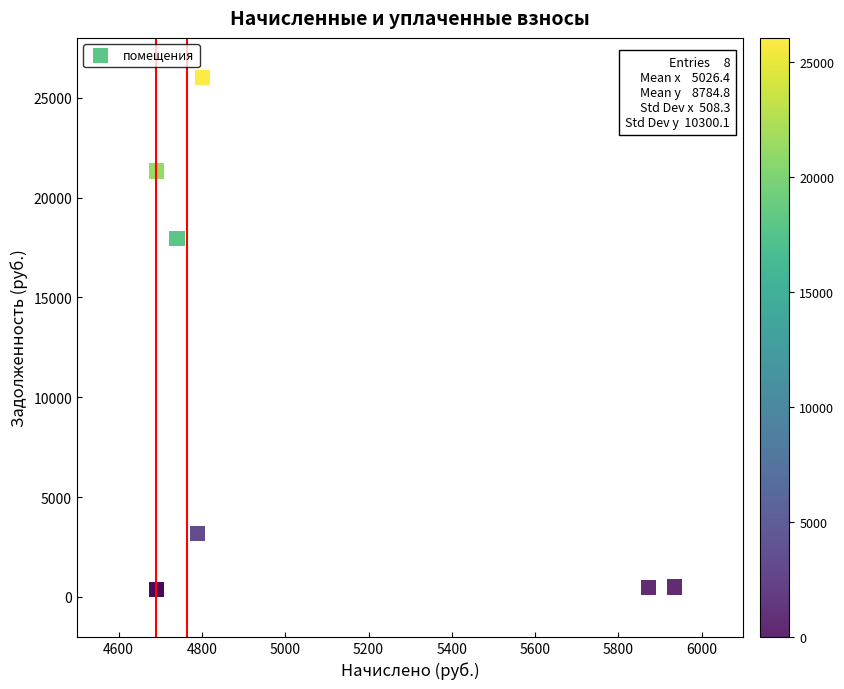

What Y value in the scatter plot is closest to 13211?

17954.2